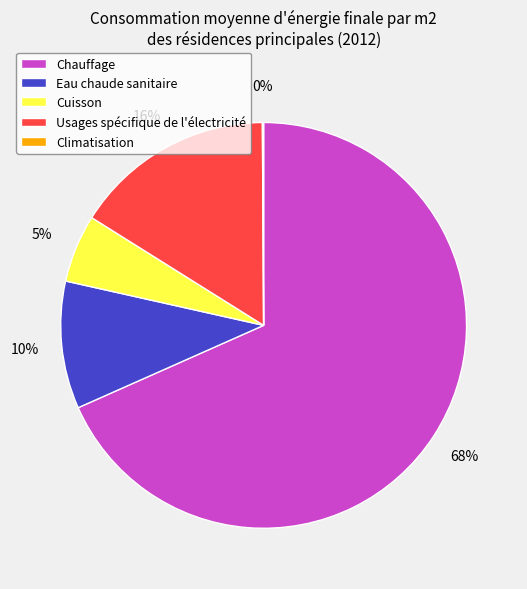

Do Usages spécifique de l'électricité and Cuisson together represent more than half of the pie?

No